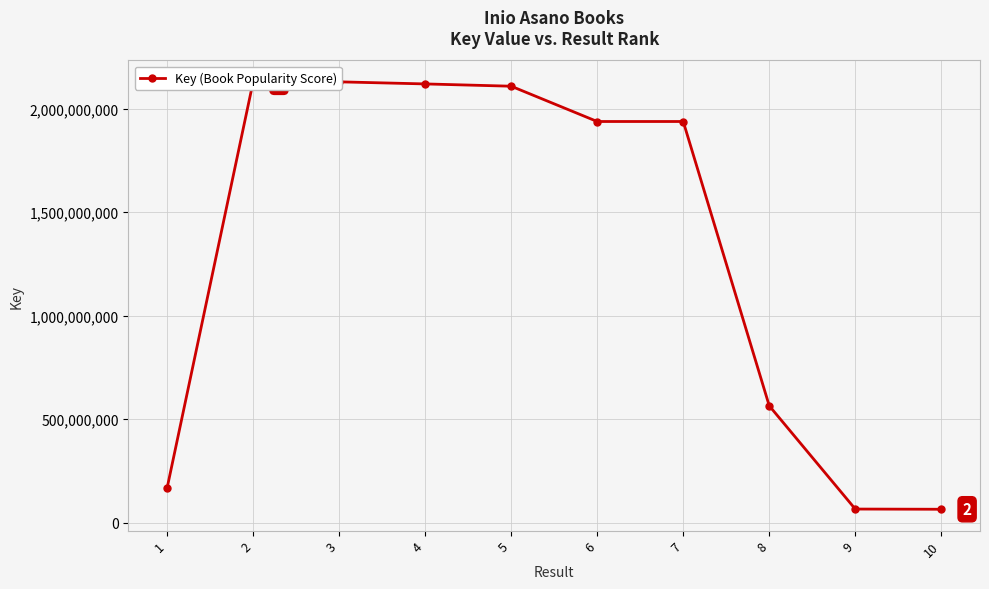

Between 8 and 2, which is larger?

2